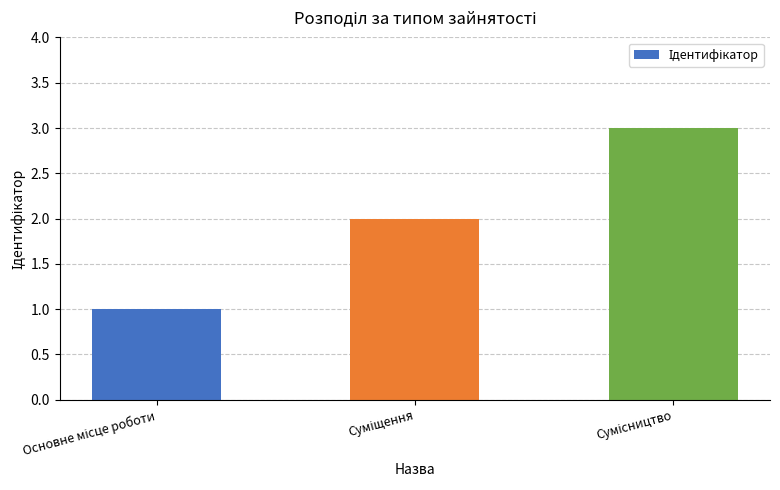

What is the sum of all values?

6